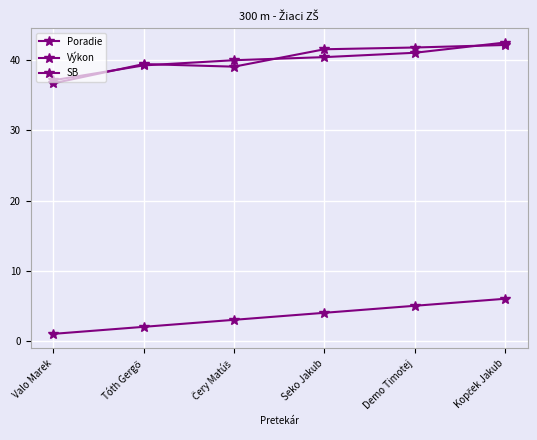

True or false: Výkon and SB intersect in this chart.

True